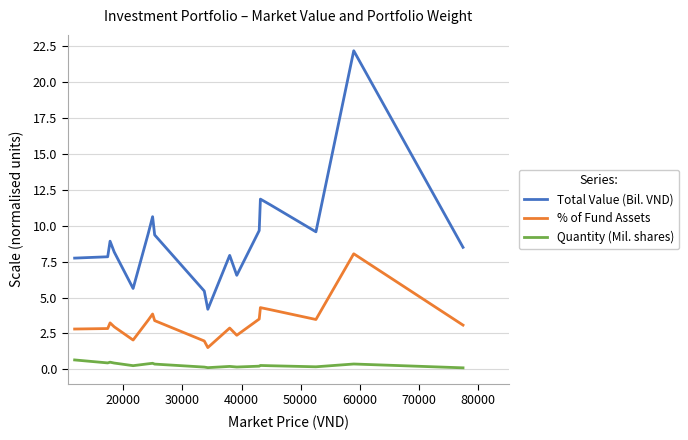

Which series has the largest total across all categories?

Total Value (Bil. VND)